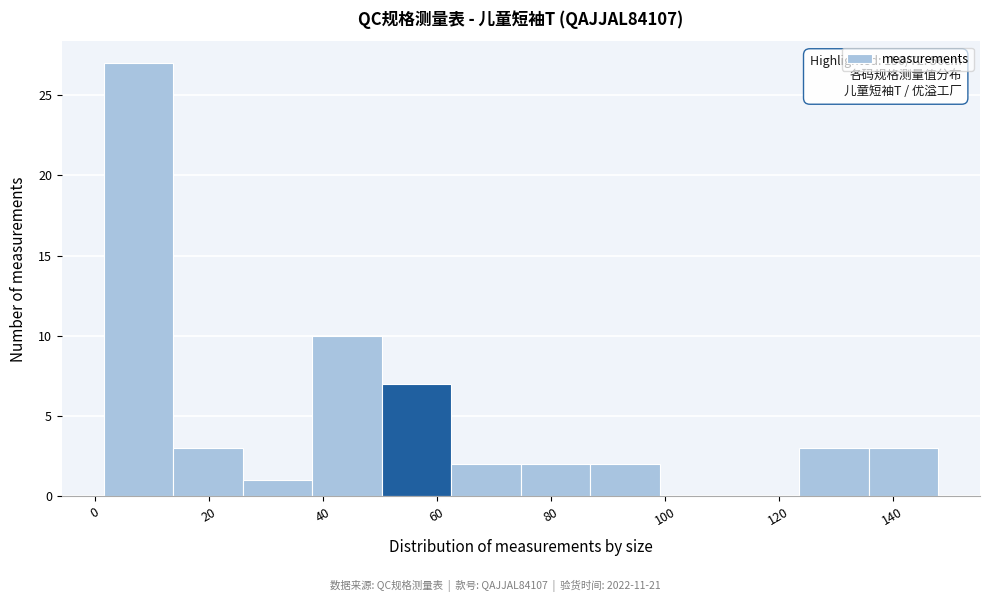

Over which range of the x-axis is the bar tallest?

2 to 14